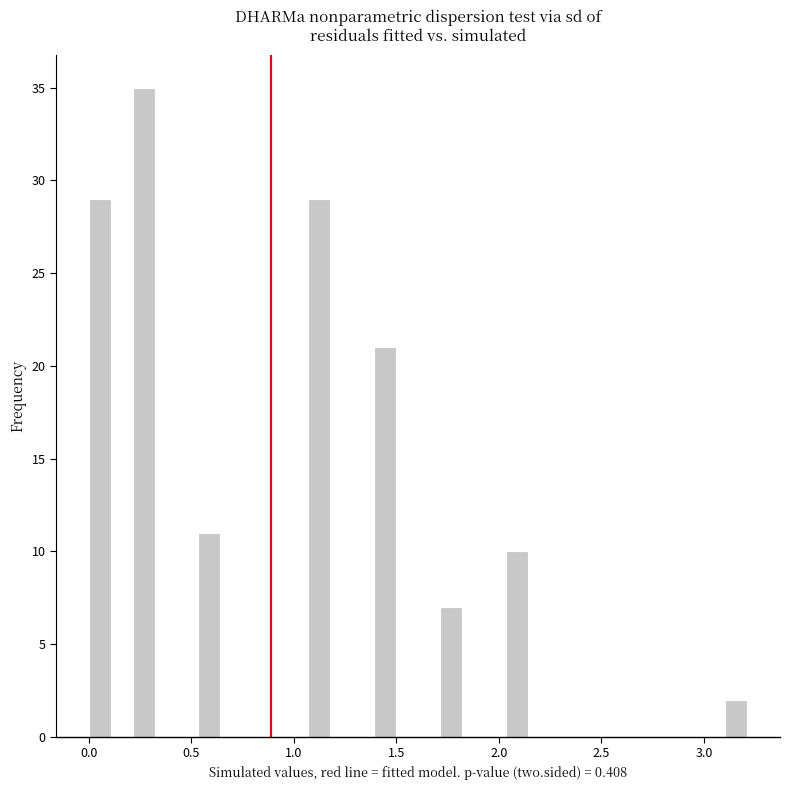

Around what value on the x-axis is the tallest bar? Give the approximate position of its centre, as read against the axis.

0.25